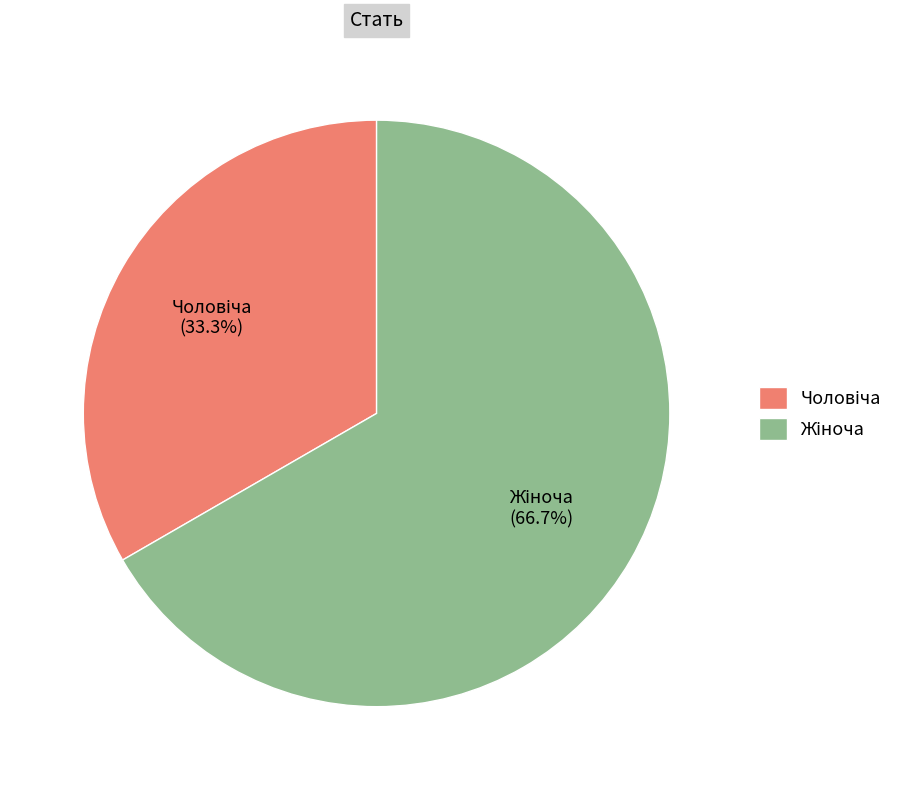

What is the majority slice?

Жіноча